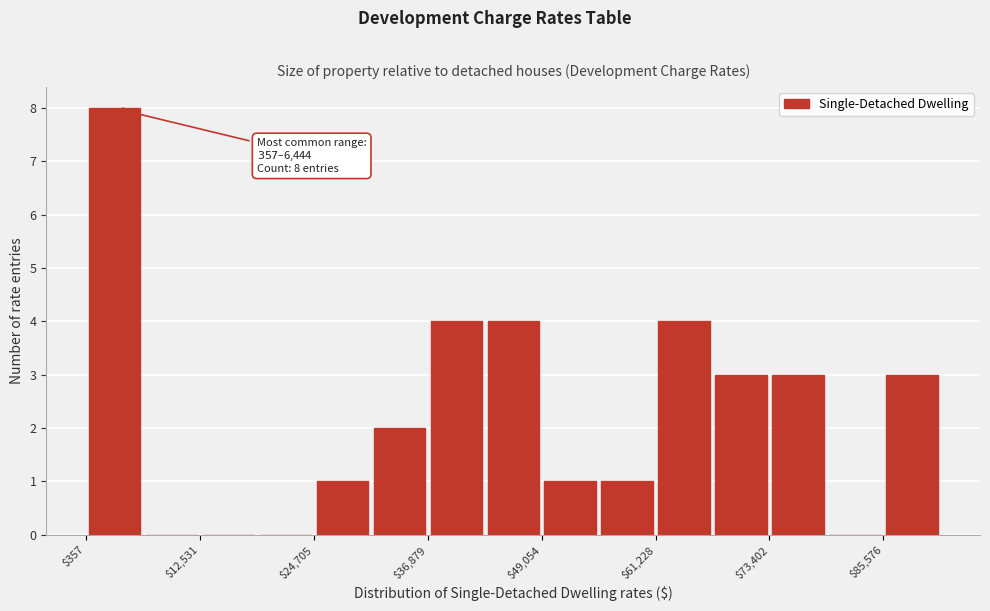

Read against the x-axis, roughly where is the centre of the tallest bar?

4000